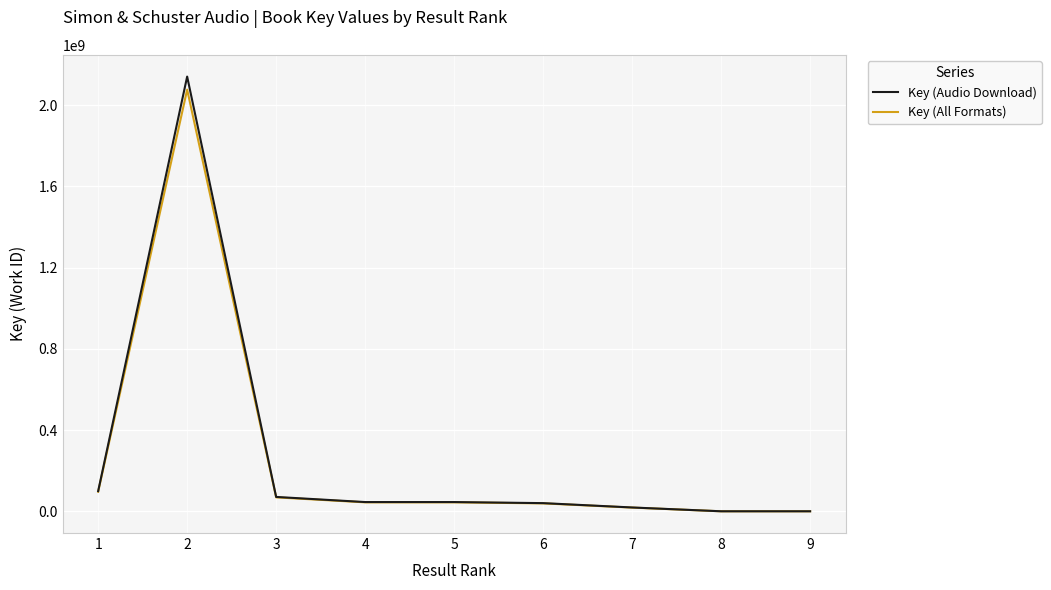

What are all the series names shown in the legend?

Key (Audio Download), Key (All Formats)